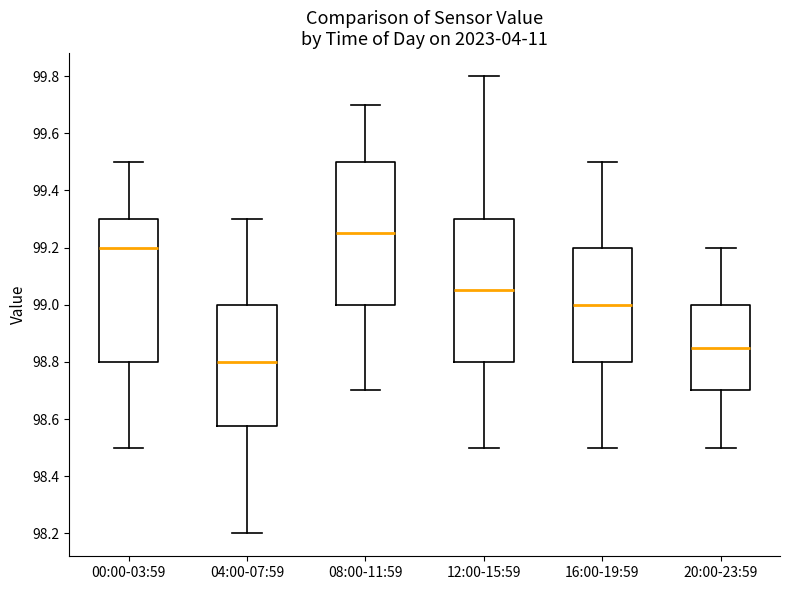

Reading left to right, transcribe this box plot: for each box, give where its median line is, the range the box spans, and where its two whiskers end, as read against the y-axis. The values are not printed on the chart, so give them approximately, as read against the axis.

00:00-03:59: median 99.20, box 98.80 to 99.30, whiskers 98.50 to 99.50
04:00-07:59: median 98.80, box 98.58 to 99.00, whiskers 98.20 to 99.30
08:00-11:59: median 99.26, box 99.00 to 99.50, whiskers 98.70 to 99.70
12:00-15:59: median 99.06, box 98.80 to 99.30, whiskers 98.50 to 99.80
16:00-19:59: median 99.00, box 98.80 to 99.20, whiskers 98.50 to 99.50
20:00-23:59: median 98.86, box 98.70 to 99.00, whiskers 98.50 to 99.20